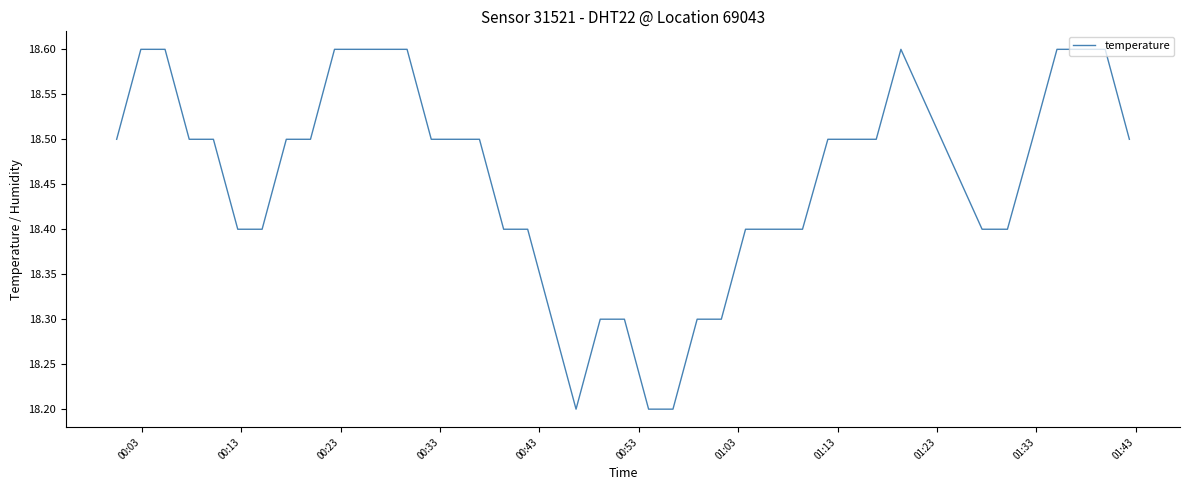

What is the greatest value displayed?

18.6